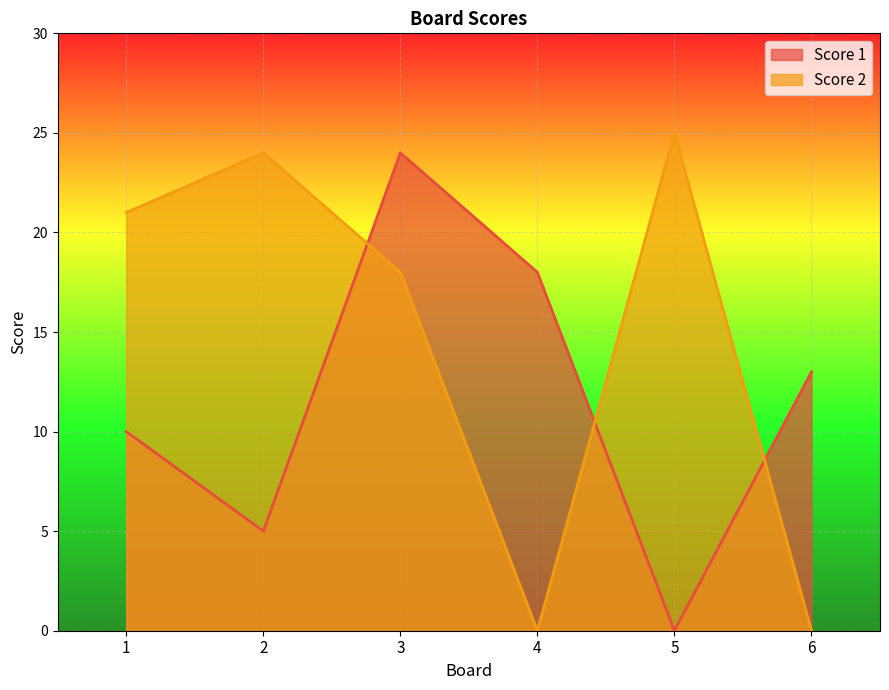

What is the spread (max minus min) of values at 6?

13